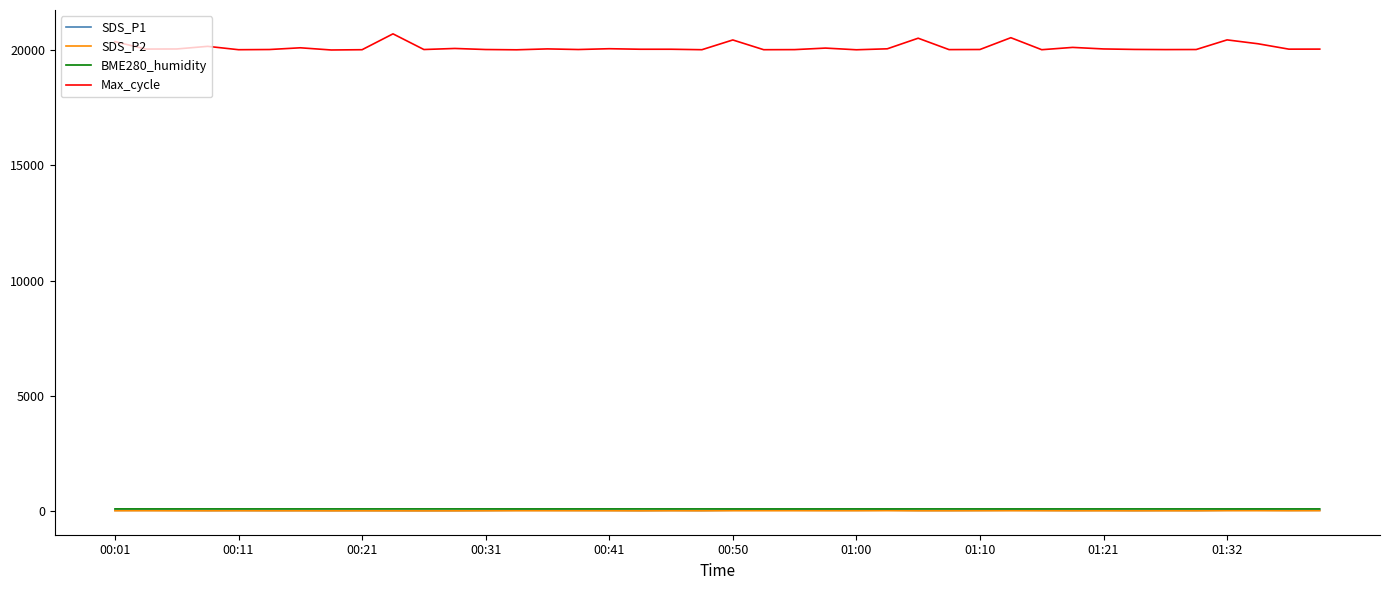

Which series has the widest spread of values?

Max_cycle